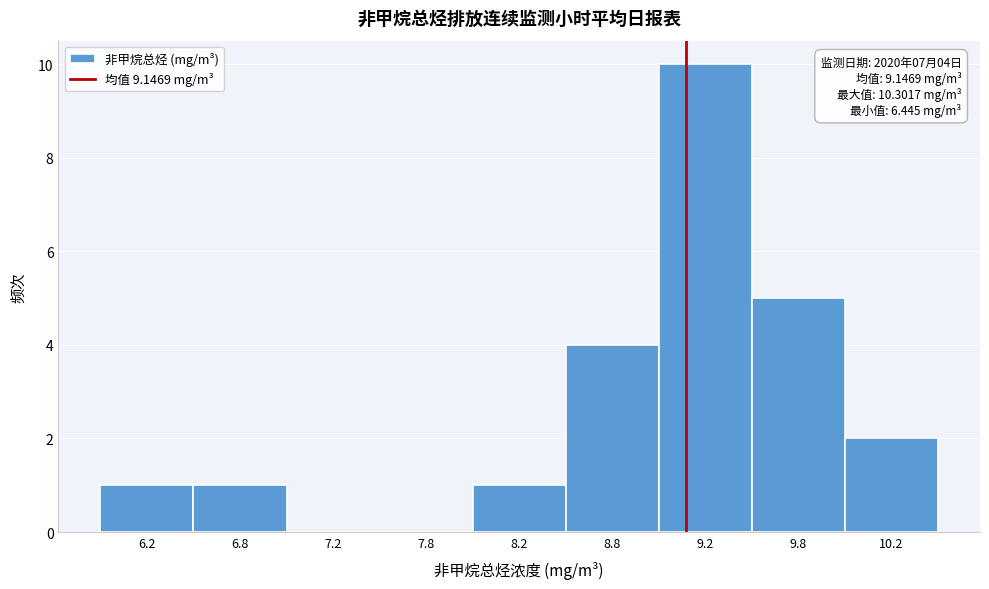

Reading left to right, transcribe all the data shown in this chart.

6.2=1	6.8=1	7.2=0	7.8=0	8.2=1	8.8=4	9.2=10	9.8=5	10.2=2